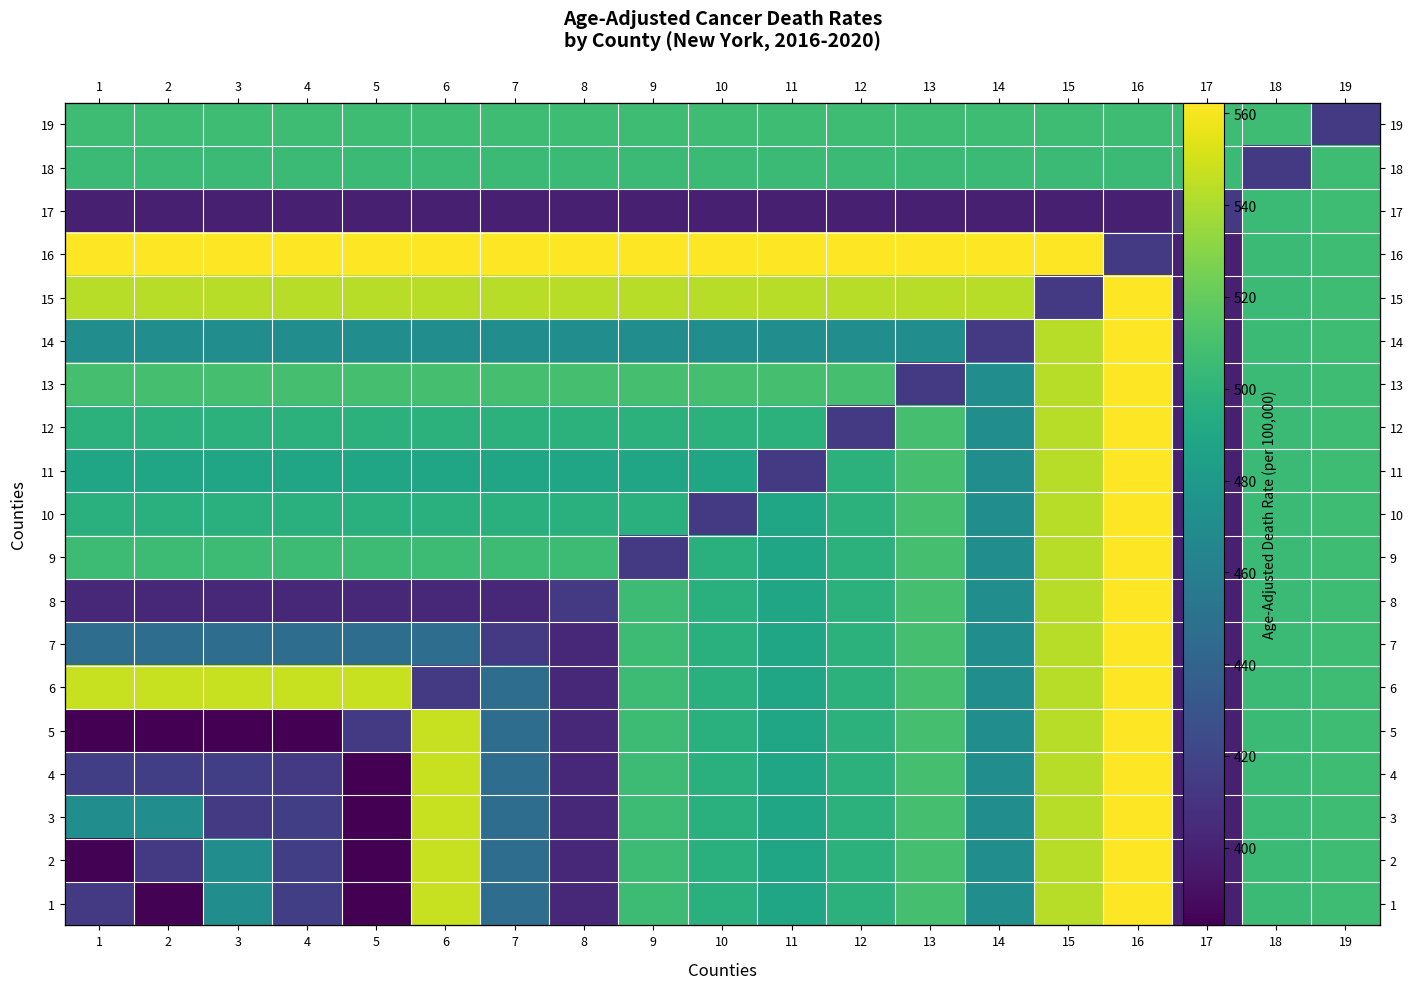

At which label does 14 first exceed 471?

15